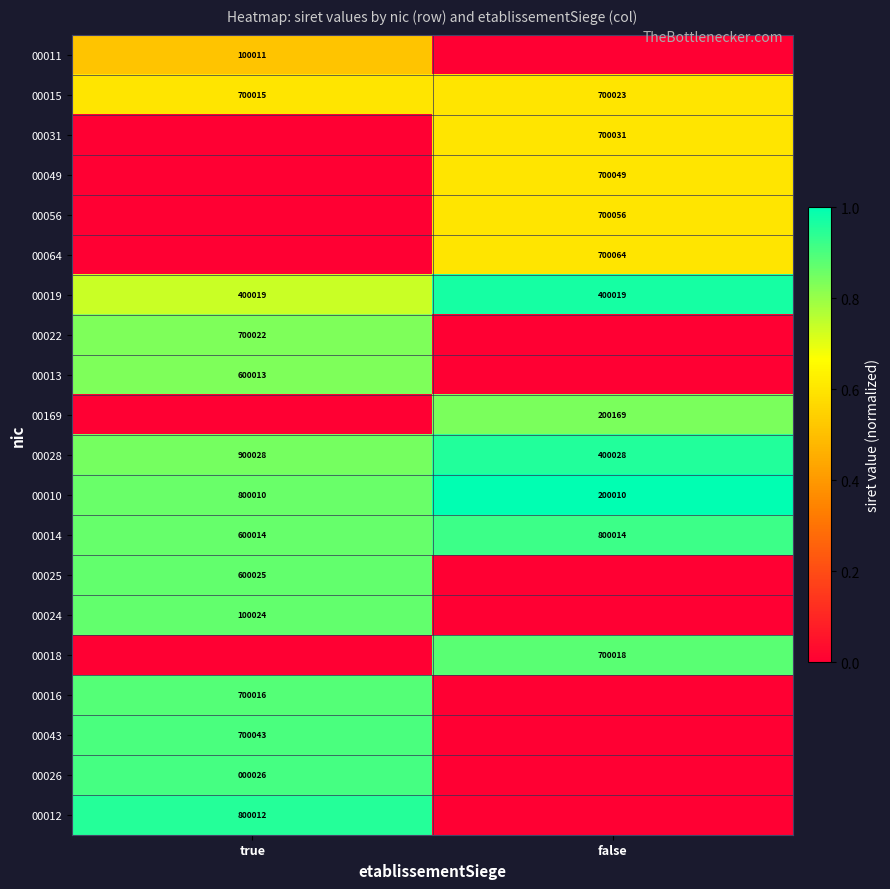

Is it true that 00031 equals 700031 at false?

True